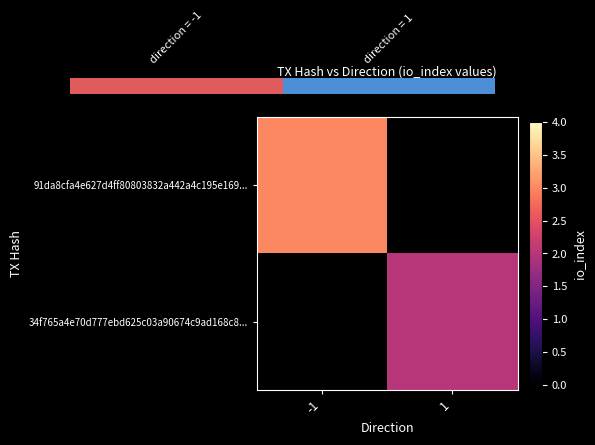

Is the value of 91da8cfa4e627d4ff80803832a442a4c195e169... at 1 greater than the value of 34f765a4e70d777ebd625c03a90674c9ad168c8... at -1?

No